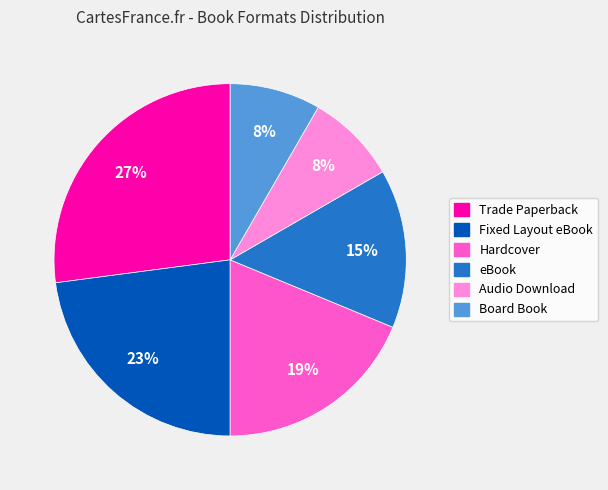

True or false: eBook accounts for 15% of the total.

True